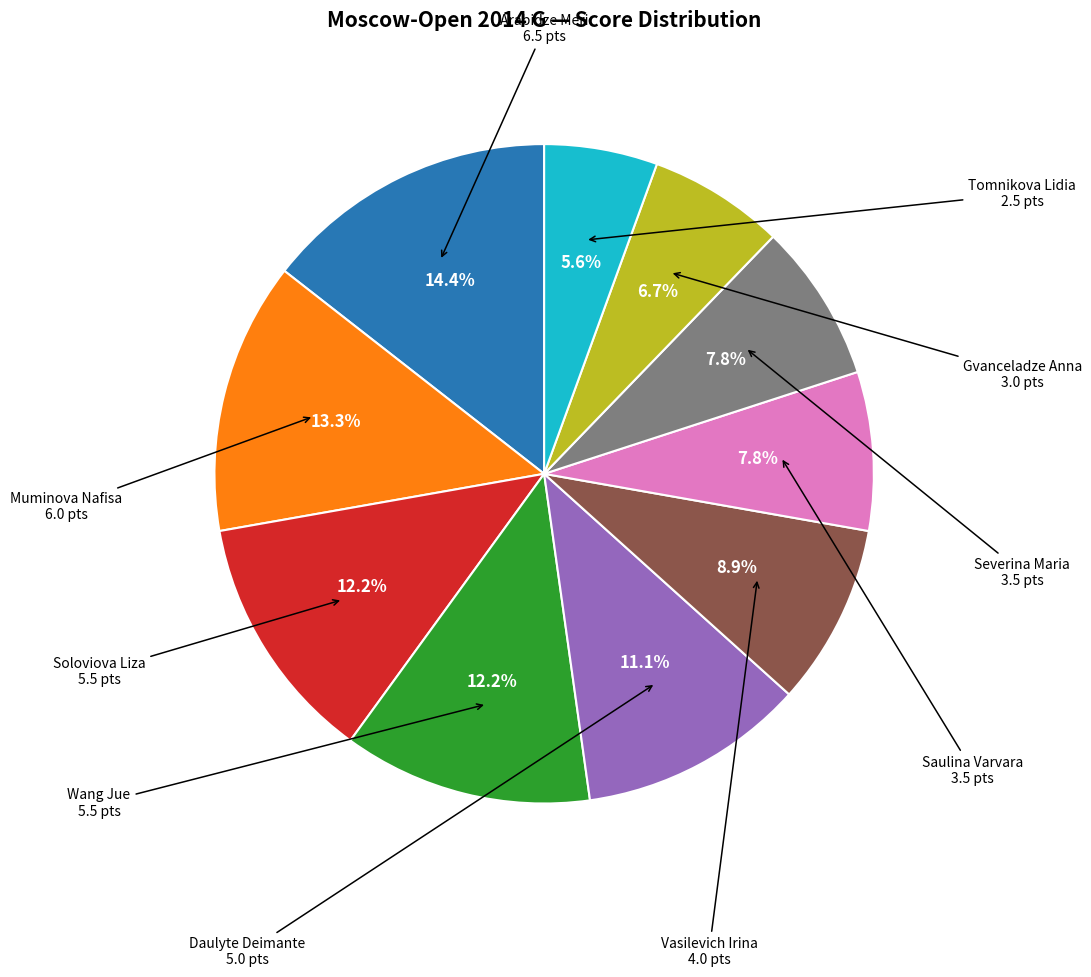

Does any single category account for the majority?

No